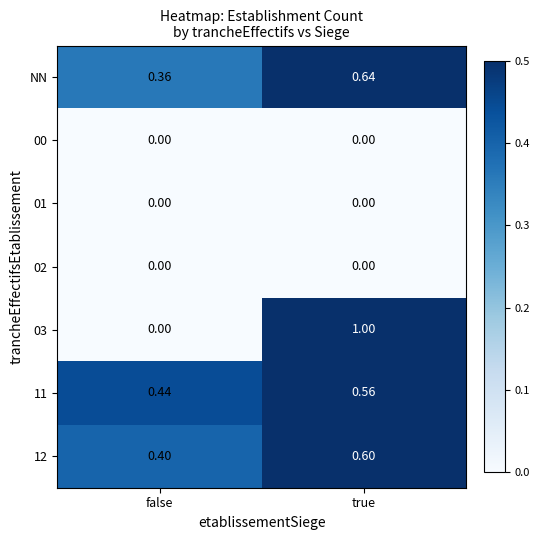

Where is NN nearest to the value 0?

false